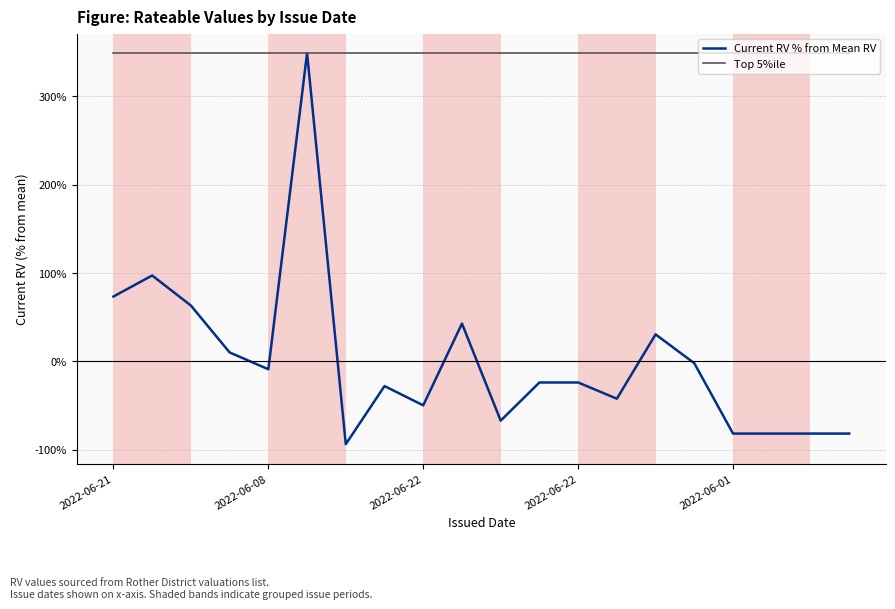

How many lines are shown in the chart?

2